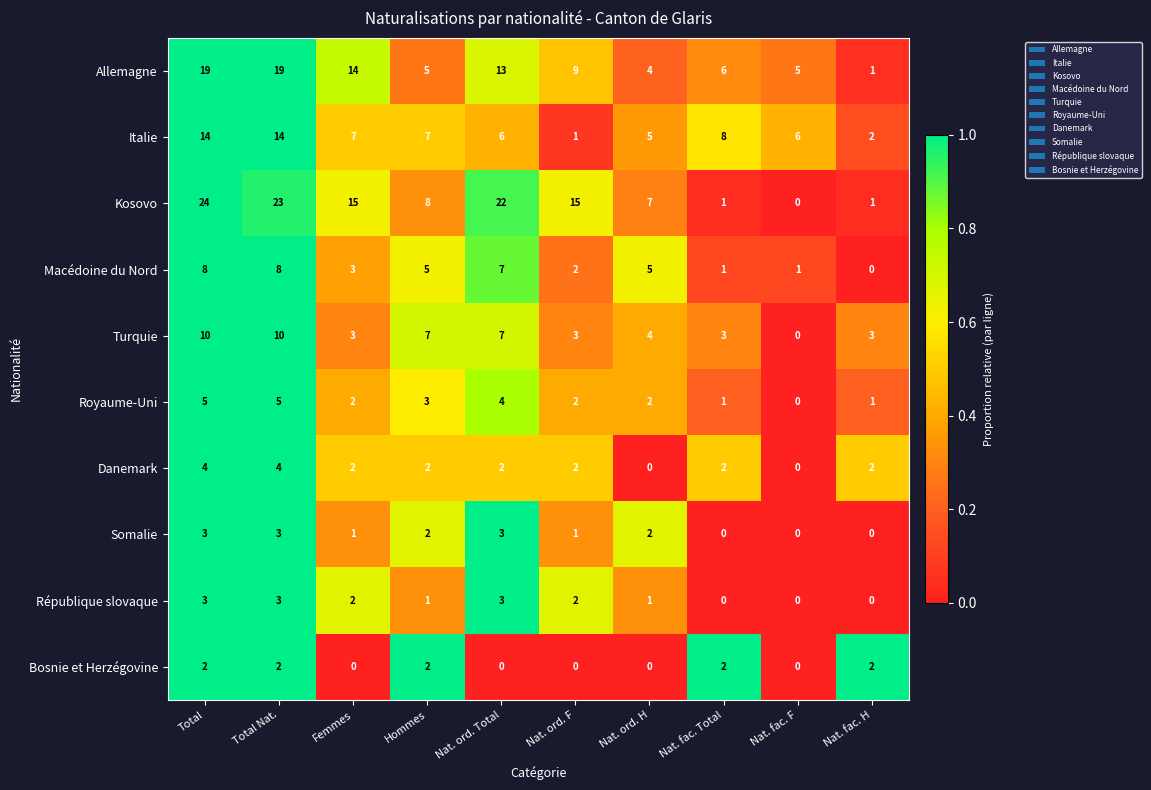

The value of Royaume-Uni at Nat. ord. Total is 6. True or false?

False